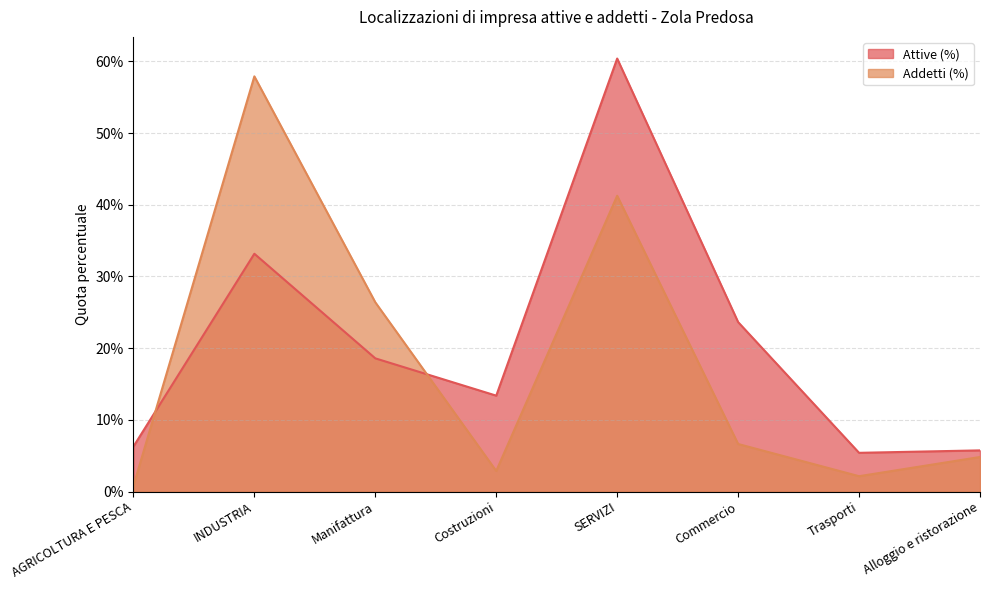

Which series has the widest spread of values?

Addetti (%)